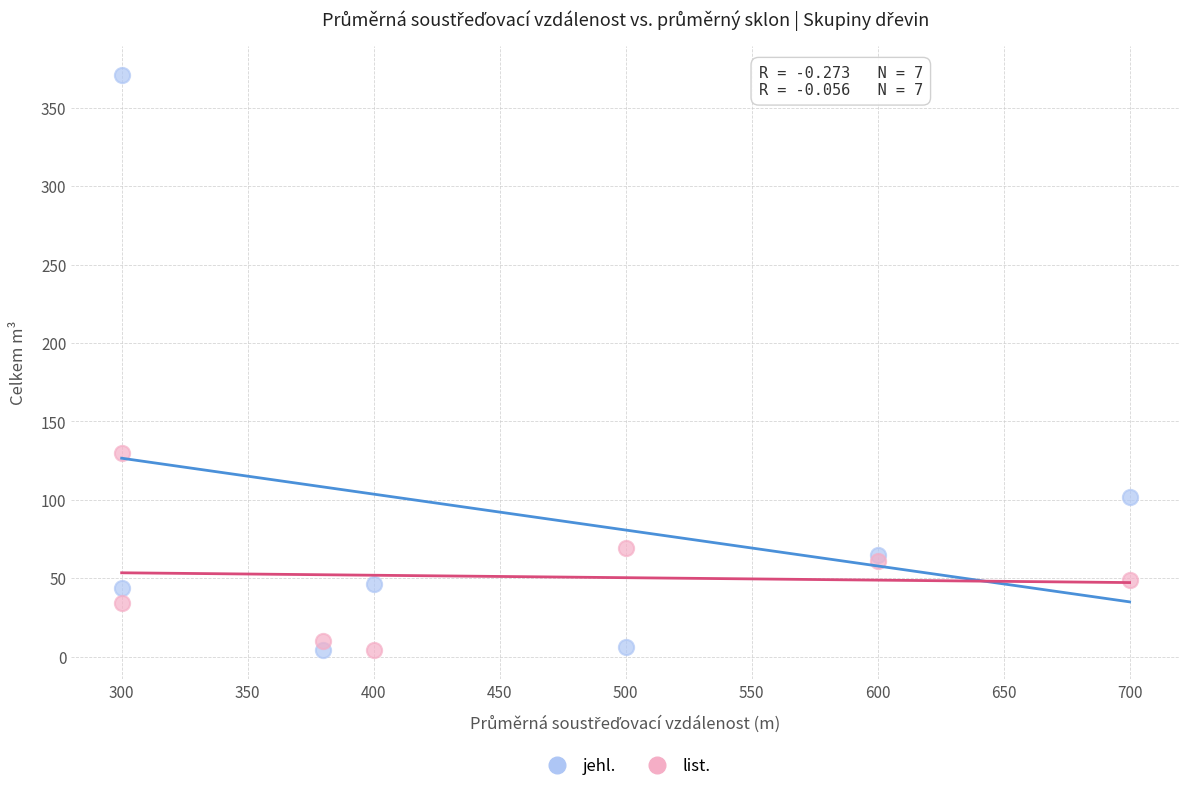

Which series contains the highest Y value?

jehl.